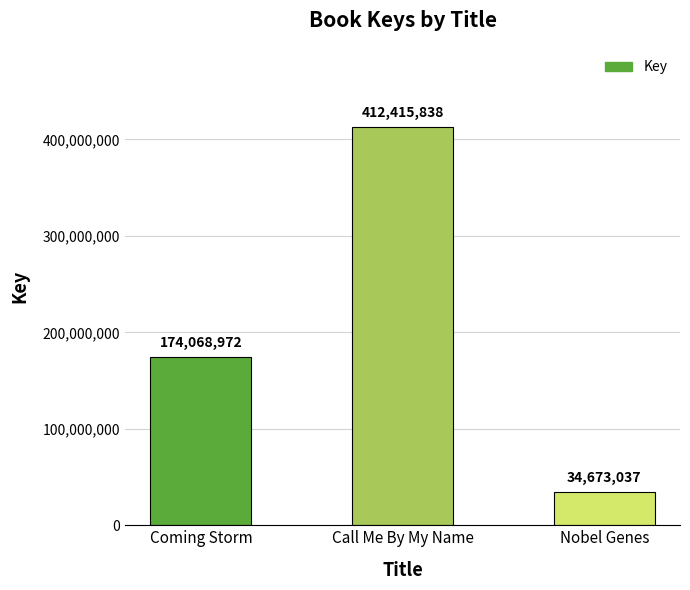

What is the label of the 3rd bar from the right?

Coming Storm